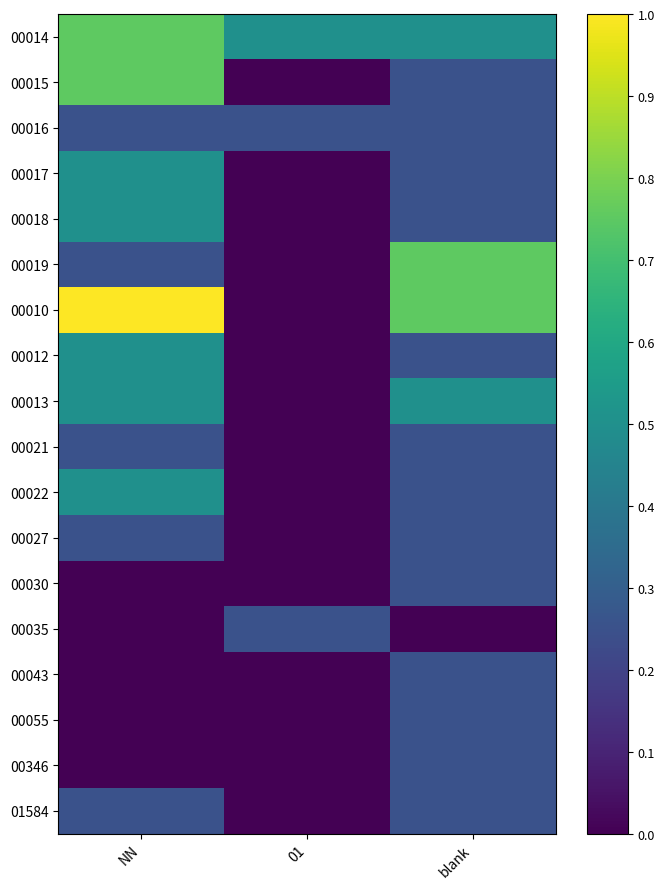

What is the total value across all series at NN?

6.2